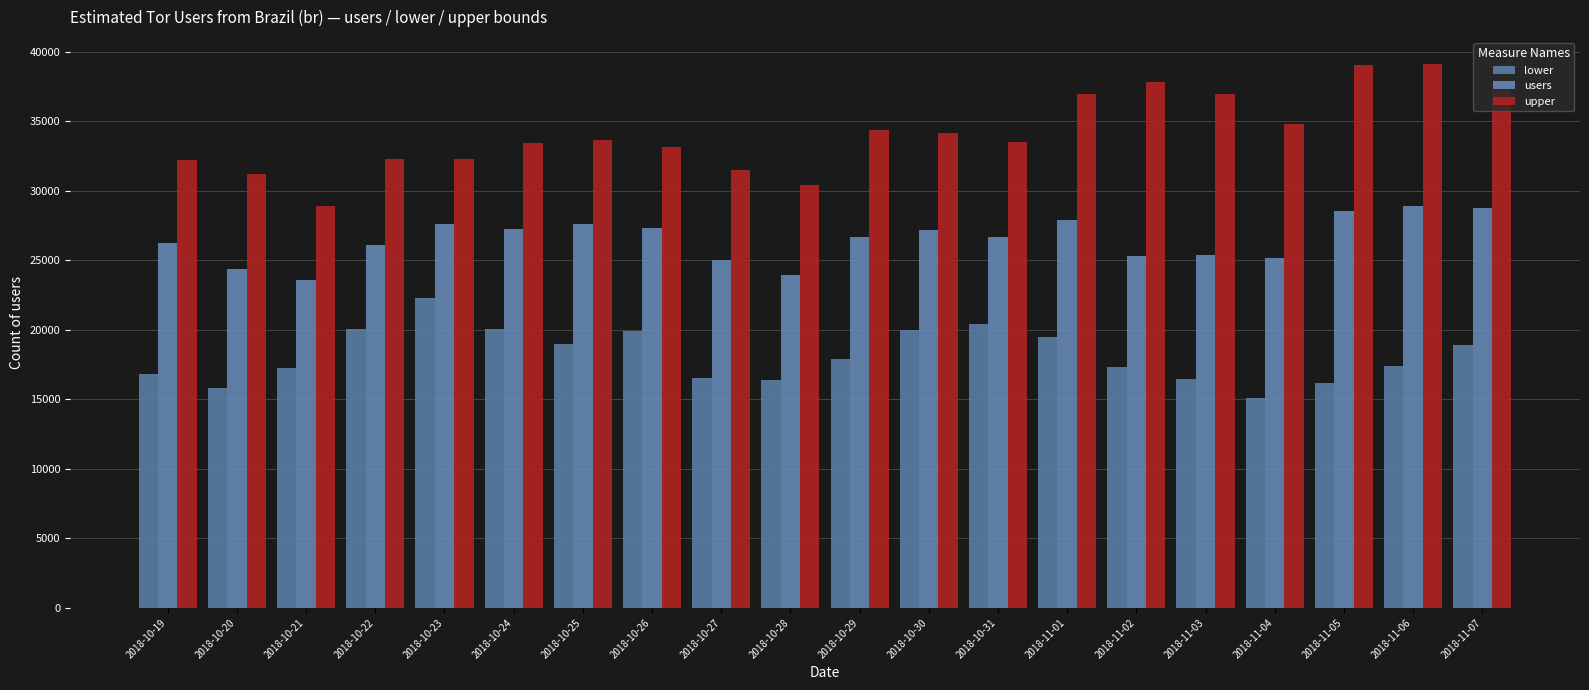

What is the sum of the users values at 2018-11-01 and 2018-10-25?

55478